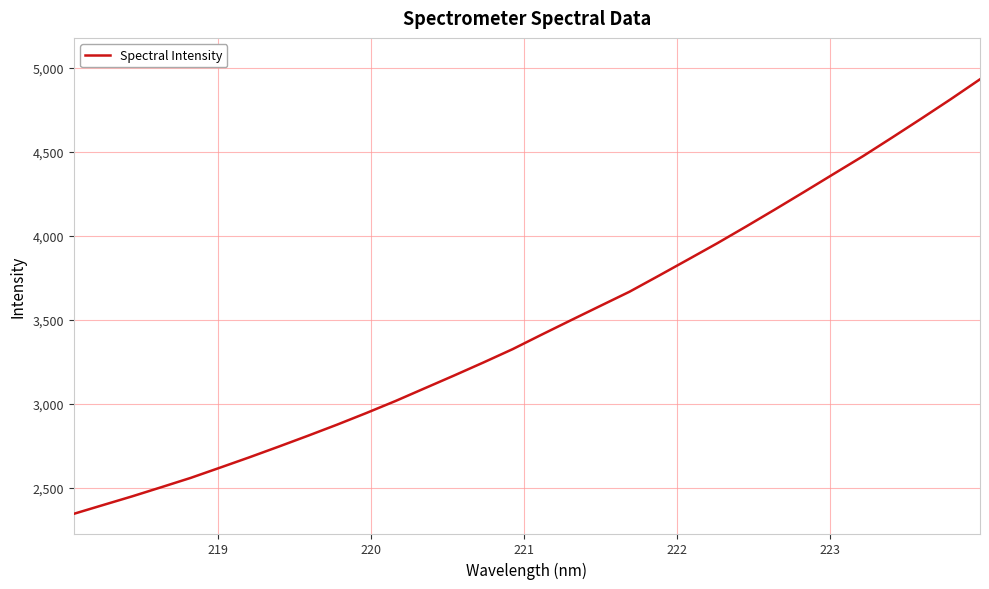

What is the greatest value displayed?

4933.4